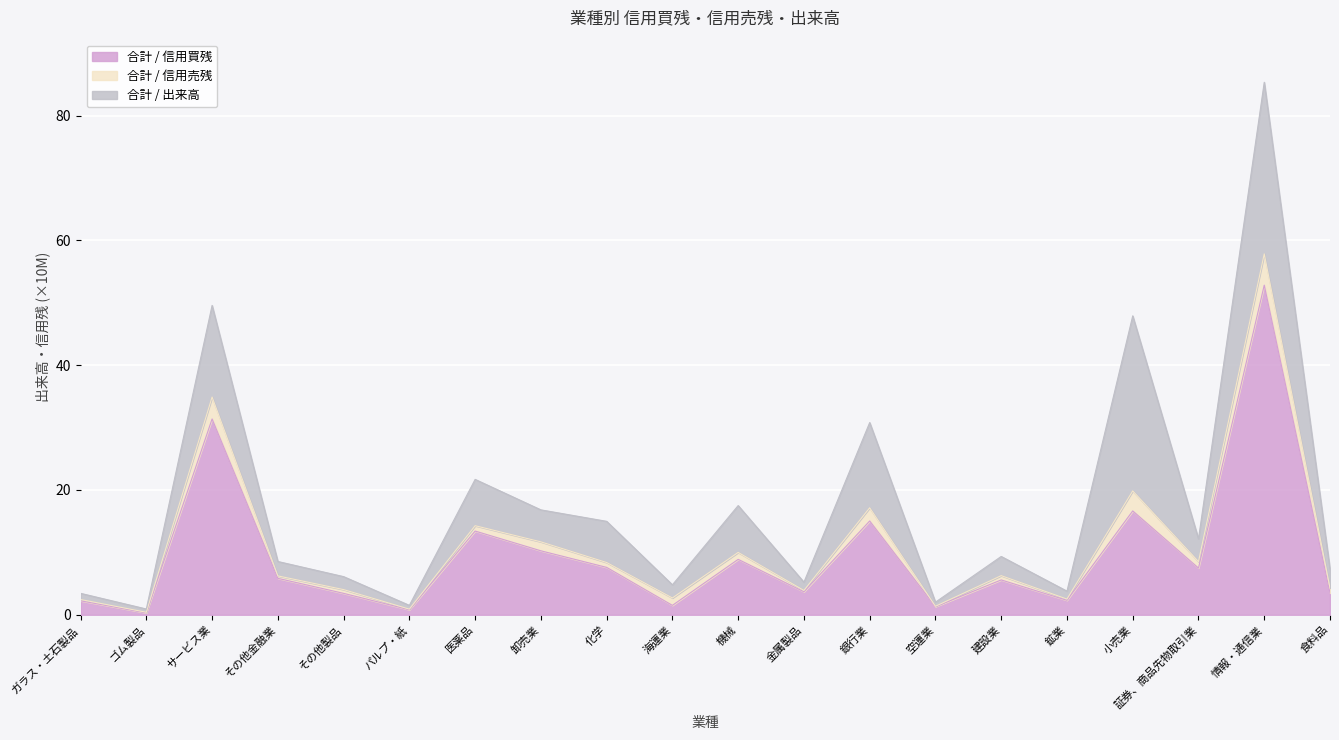

Where is 合計 / 出来高 nearest to the value 142922500?

サービス業